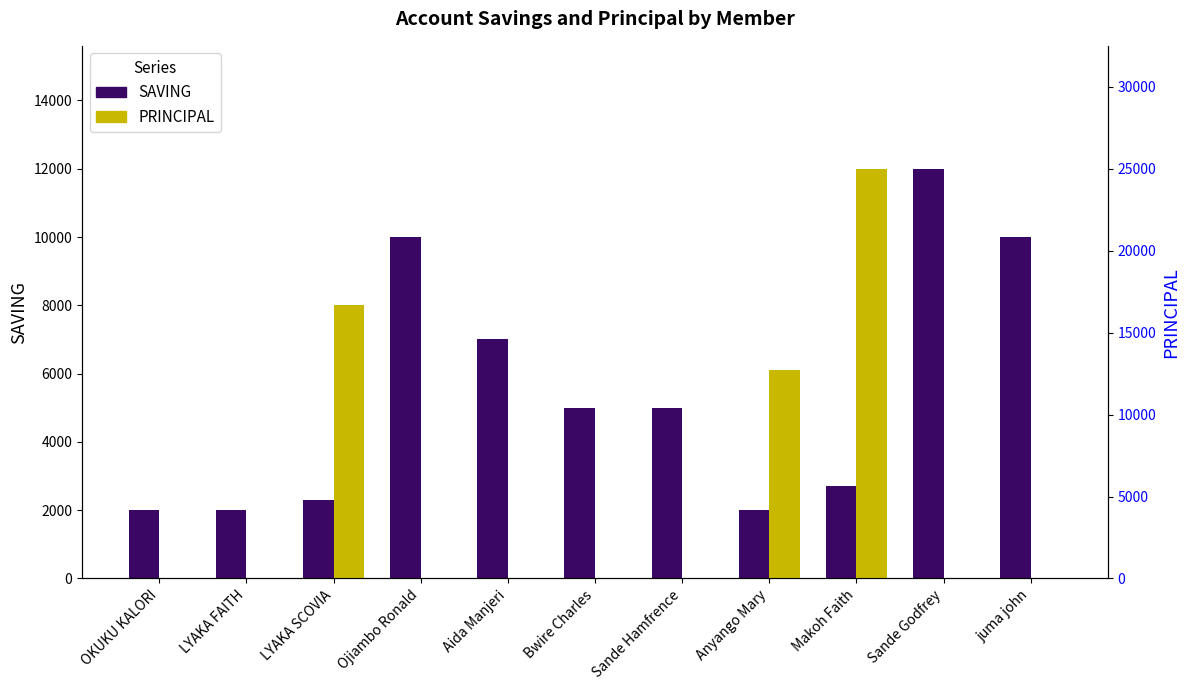

What is the difference between the highest and lowest values at juma john?

10000